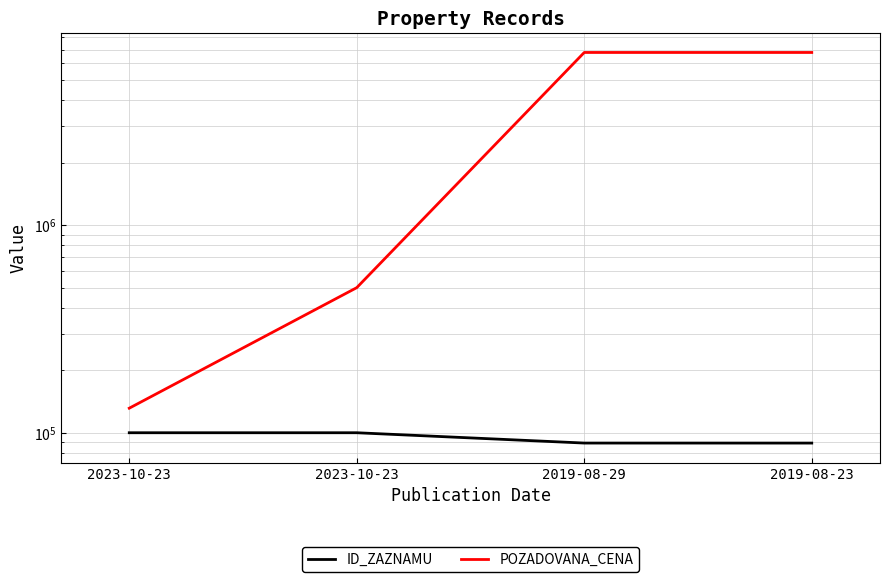

What is the spread (max minus min) of values at 2019-08-23?

6686768